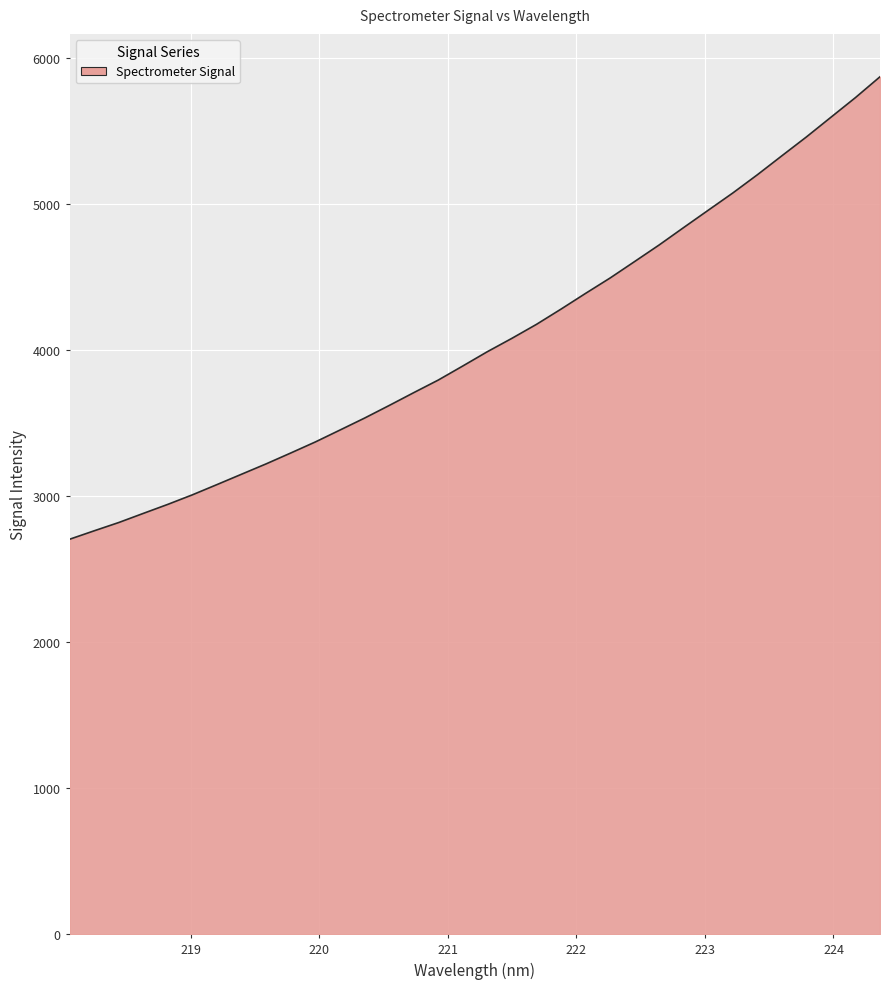

What is the maximum value shown in the chart?

5868.3